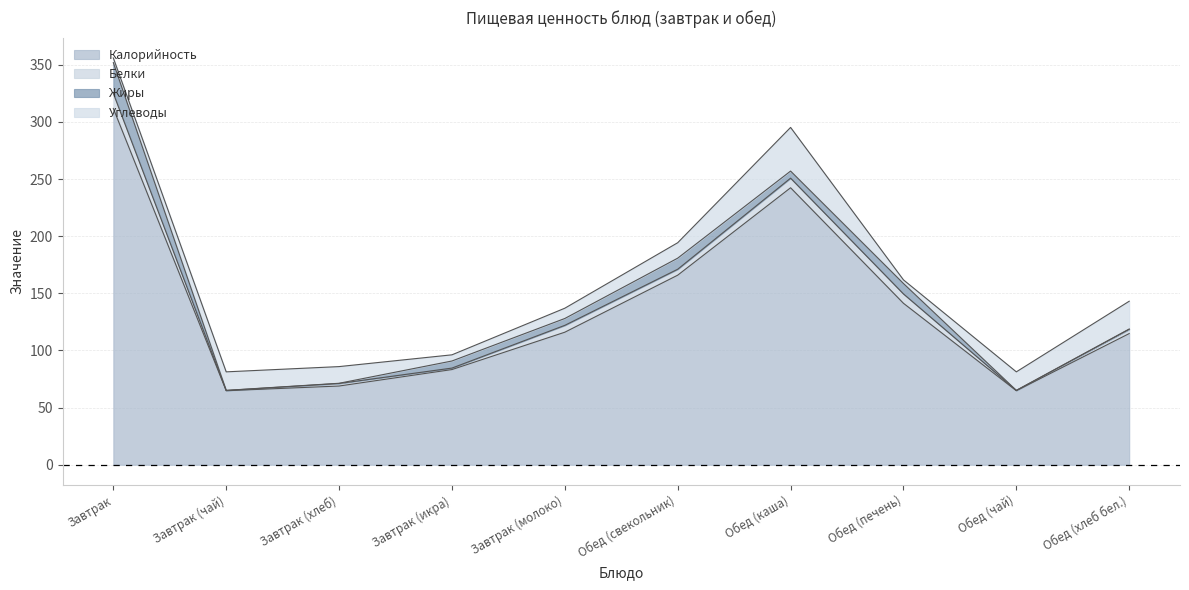

Between Завтрак (чай) and Завтрак (хлеб), which series saw the biggest shift?

Калорийность